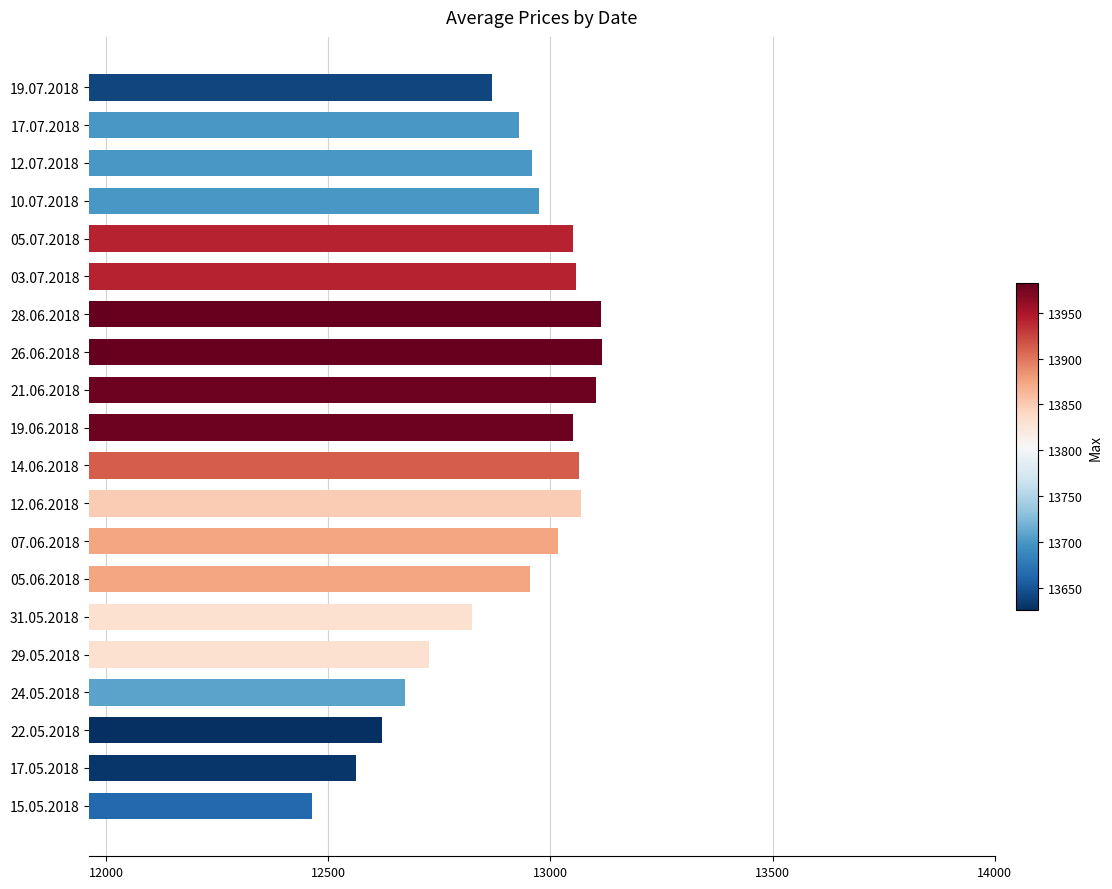

True or false: the data shows 22484 at 21.06.2018.

False